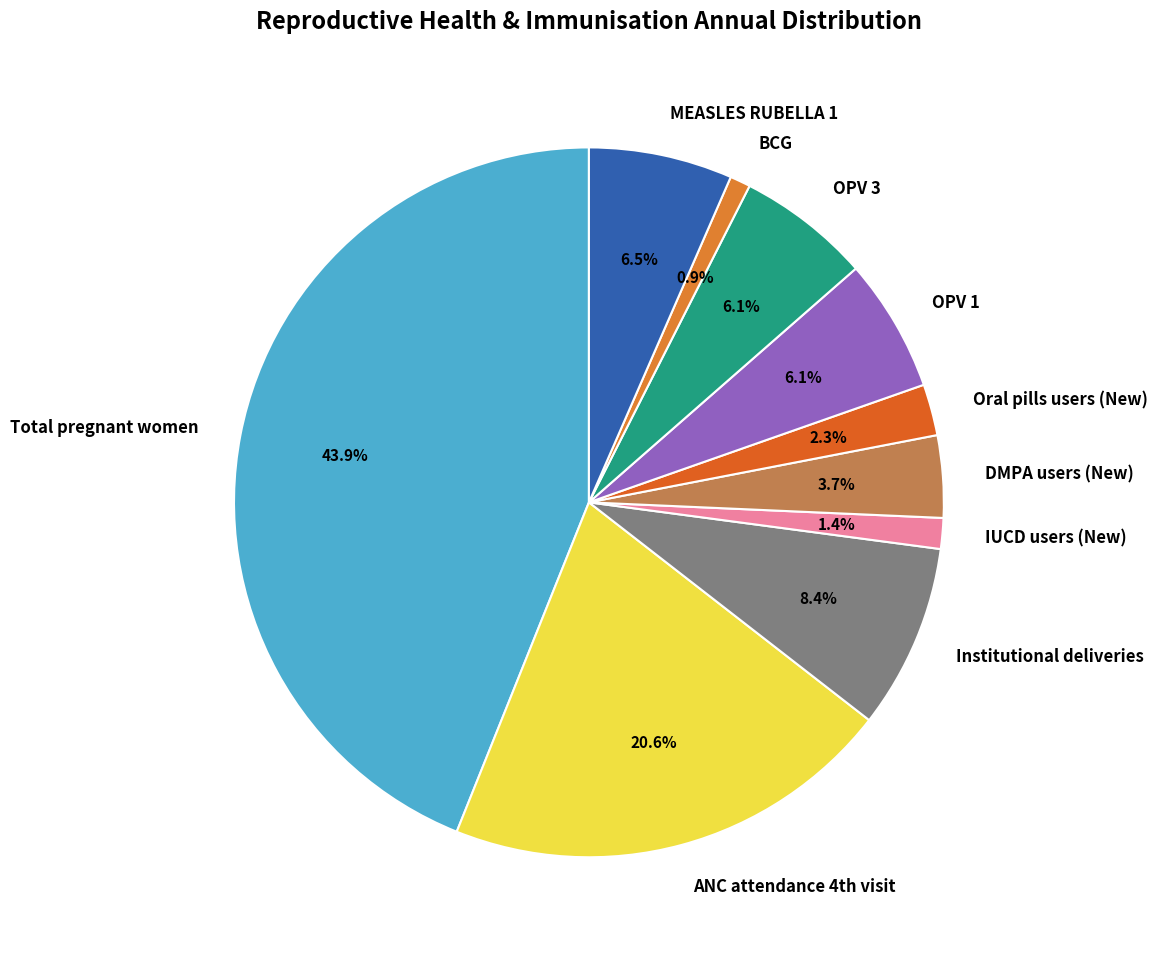

The Total pregnant women slice represents 55% of the pie. True or false?

False